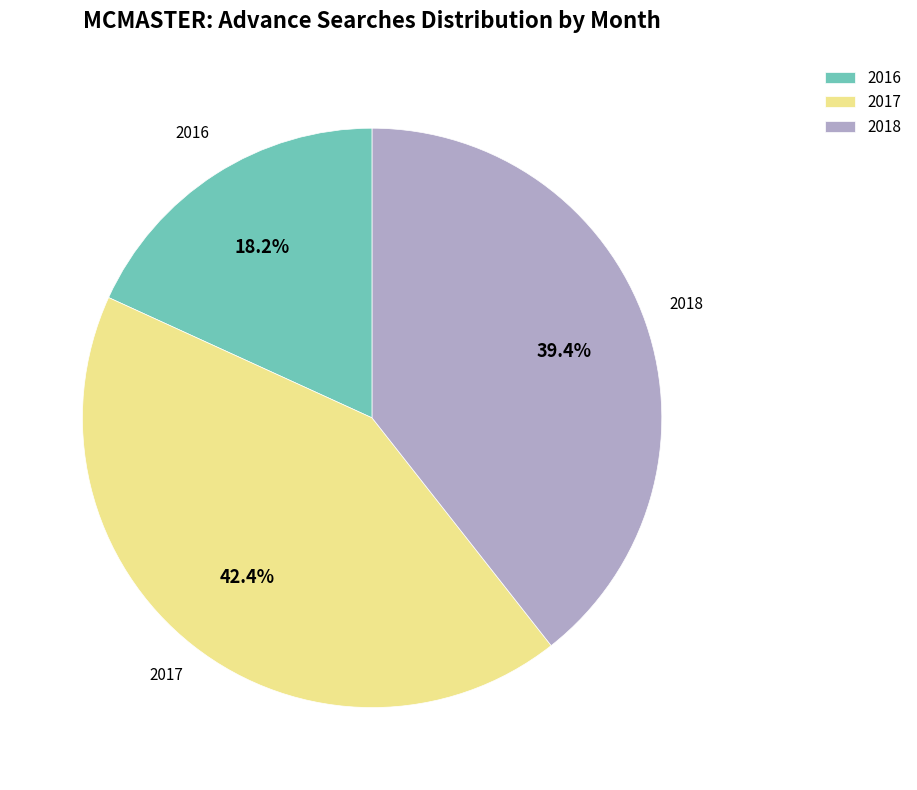

Rank the categories by value from highest to lowest.

2017, 2018, 2016